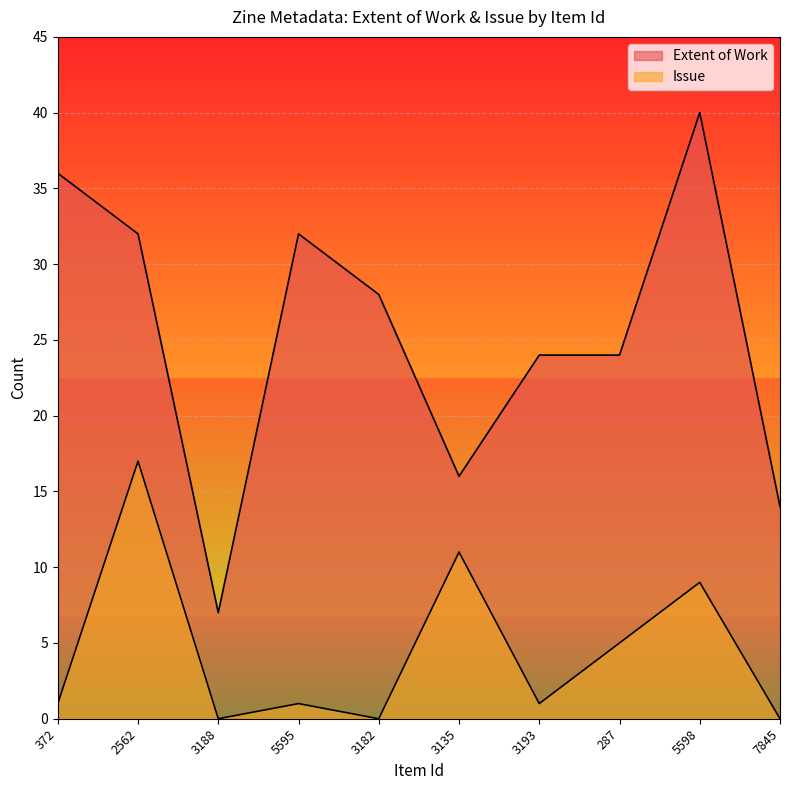

Where is Issue nearest to the value 8?

5598